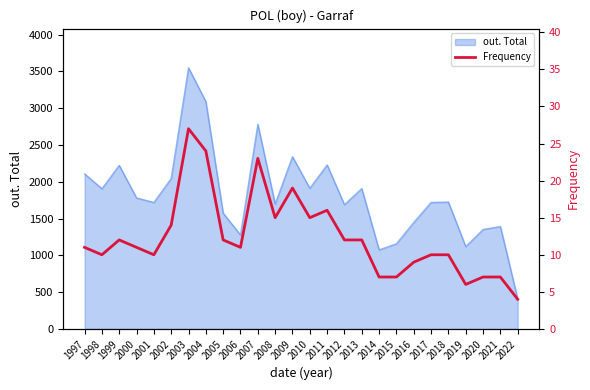

Between 2002 and 2018, which is larger?

2002